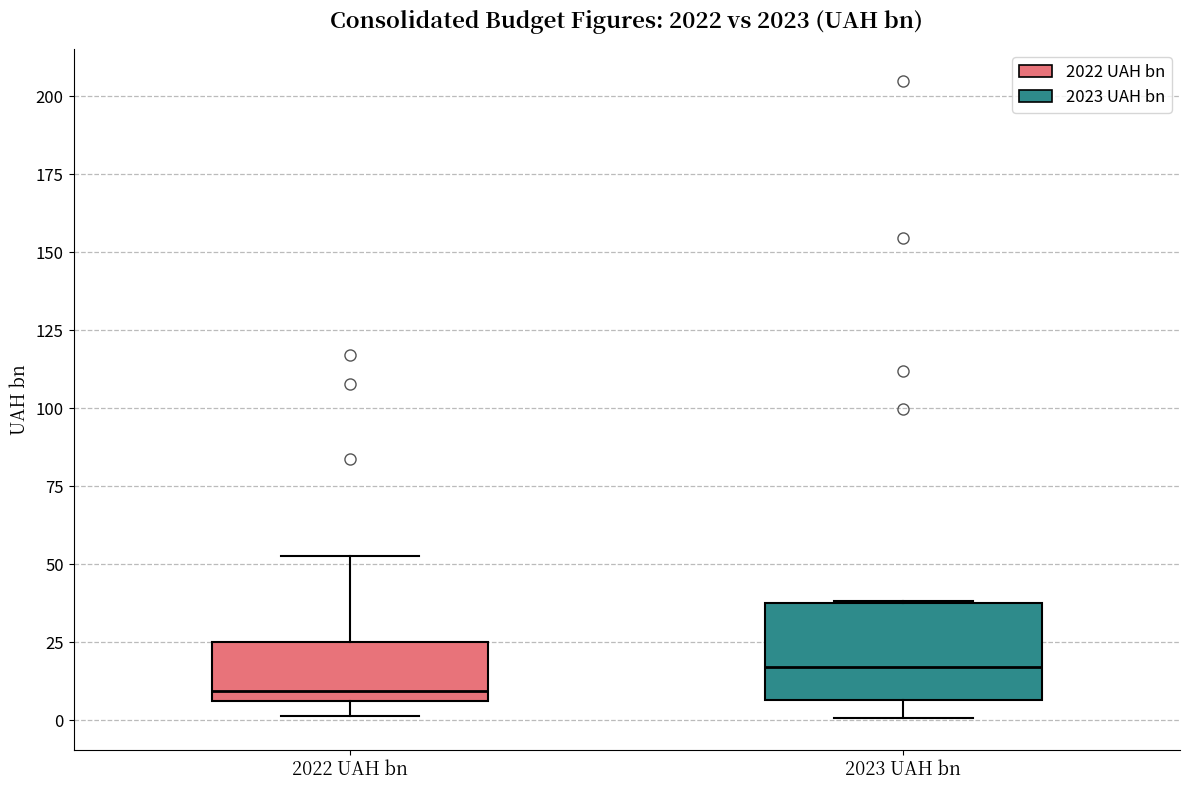

Reading left to right, read every box against the y-axis: the position of its median line, the range the box covers, and the ends of its whiskers. The values are not printed on the chart, so give them approximately, as read against the axis.

2022 UAH bn: median 10, box 5 to 25, whiskers 0 to 55
2023 UAH bn: median 15, box 5 to 40, whiskers 0 to 40